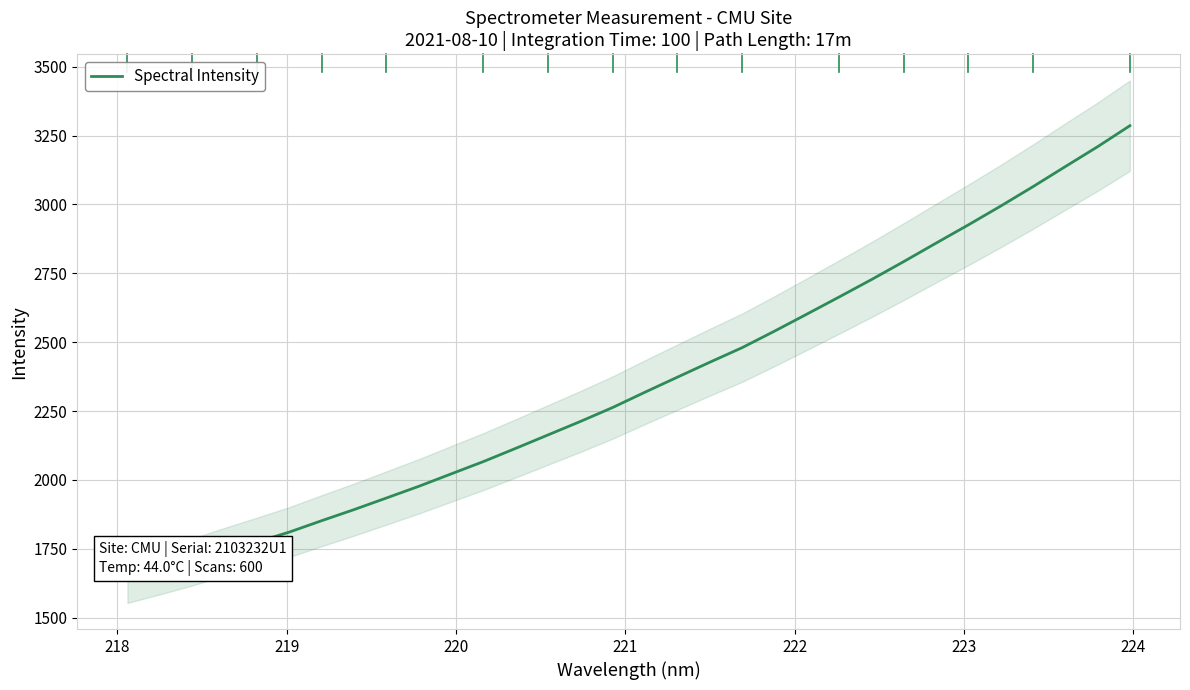

What is the highest value of the Spectral Intensity series?

3285.8